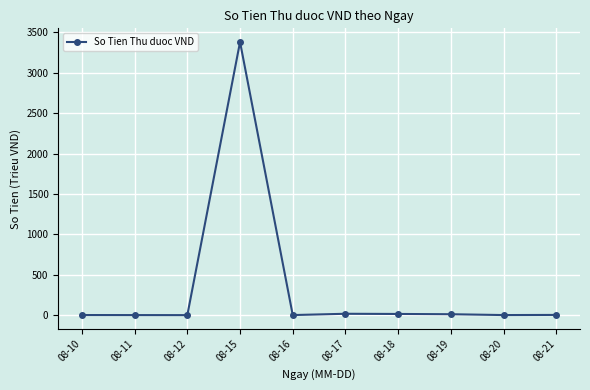

What is the difference between the maximum and minimum values?

3381.7